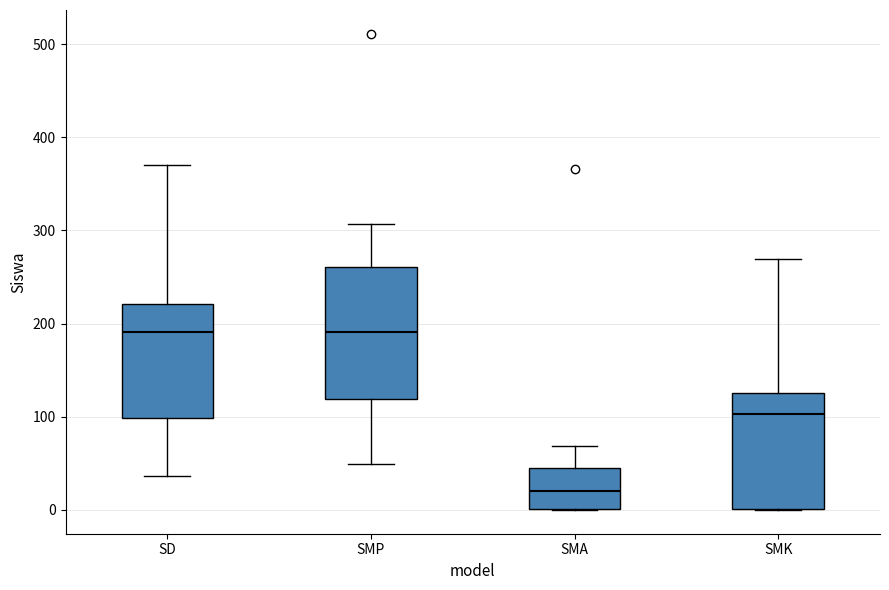

Where is the lower edge of the box for SMK on the y-axis? The values are not printed on the chart, so give them approximately, as read against the axis.

0